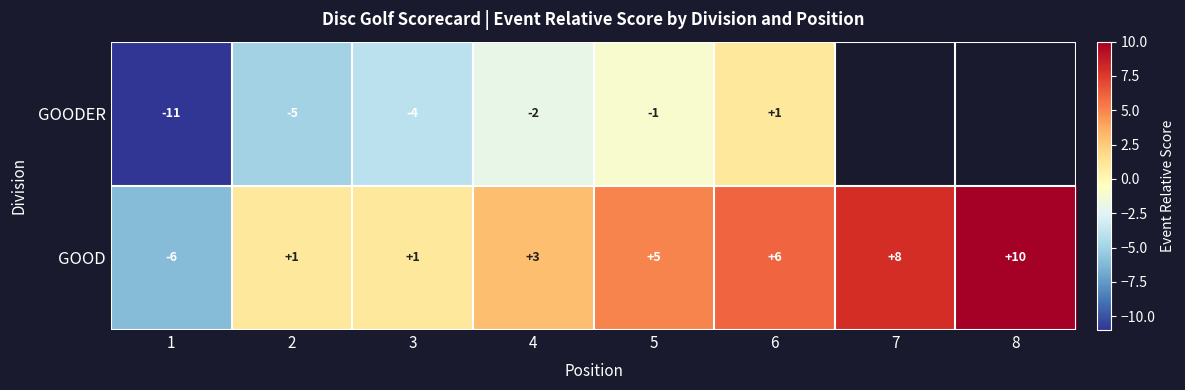

What is the approximate value of GOOD at 6, to the nearest 10?

10